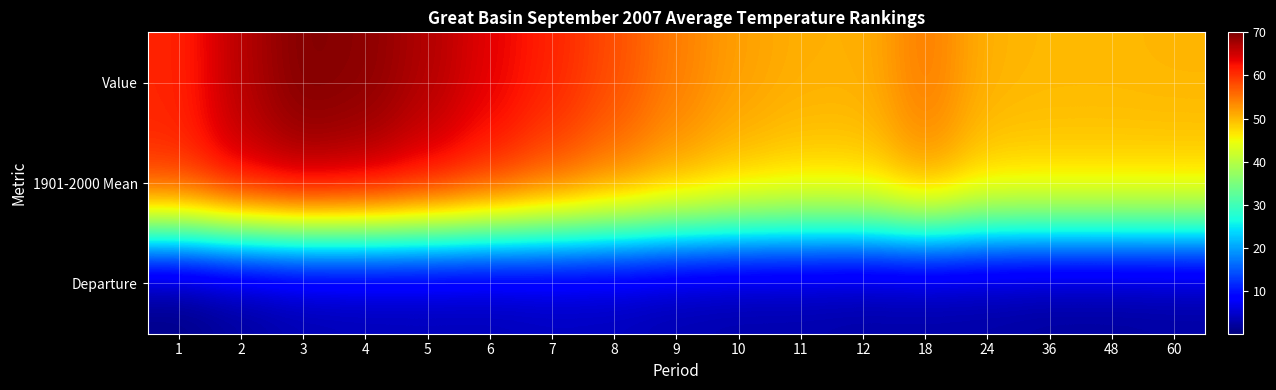

At how many categories does at least one series exceed 6?

17